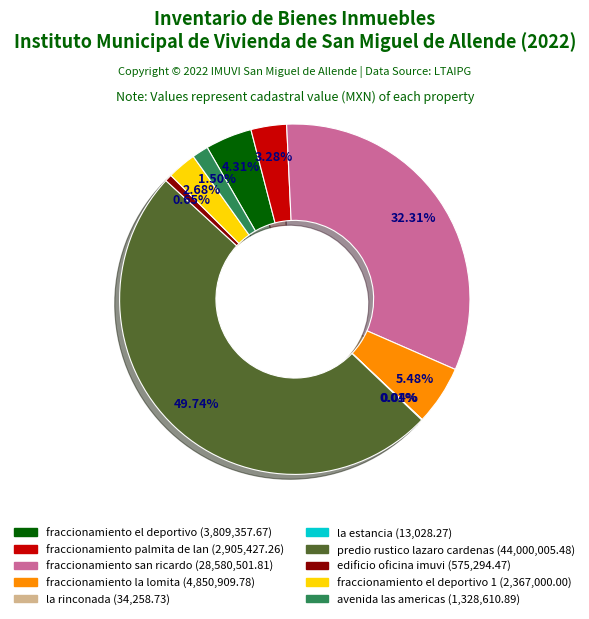

How many segments does this pie chart have?

10